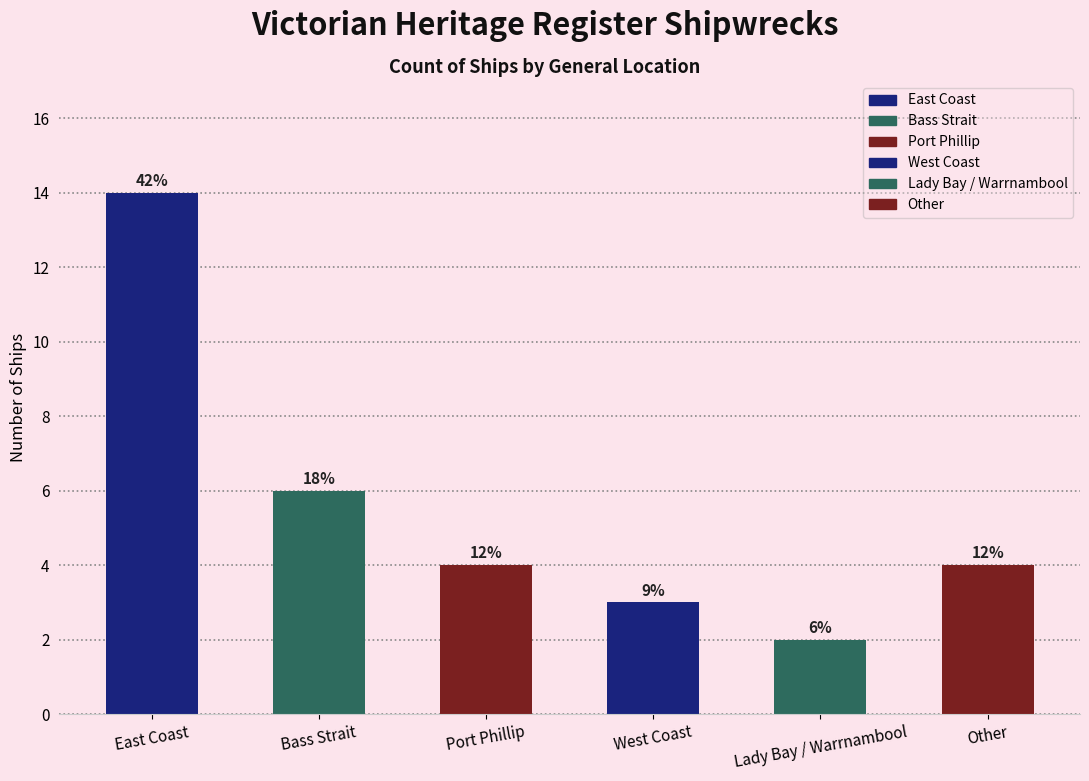

What is the average value?

6